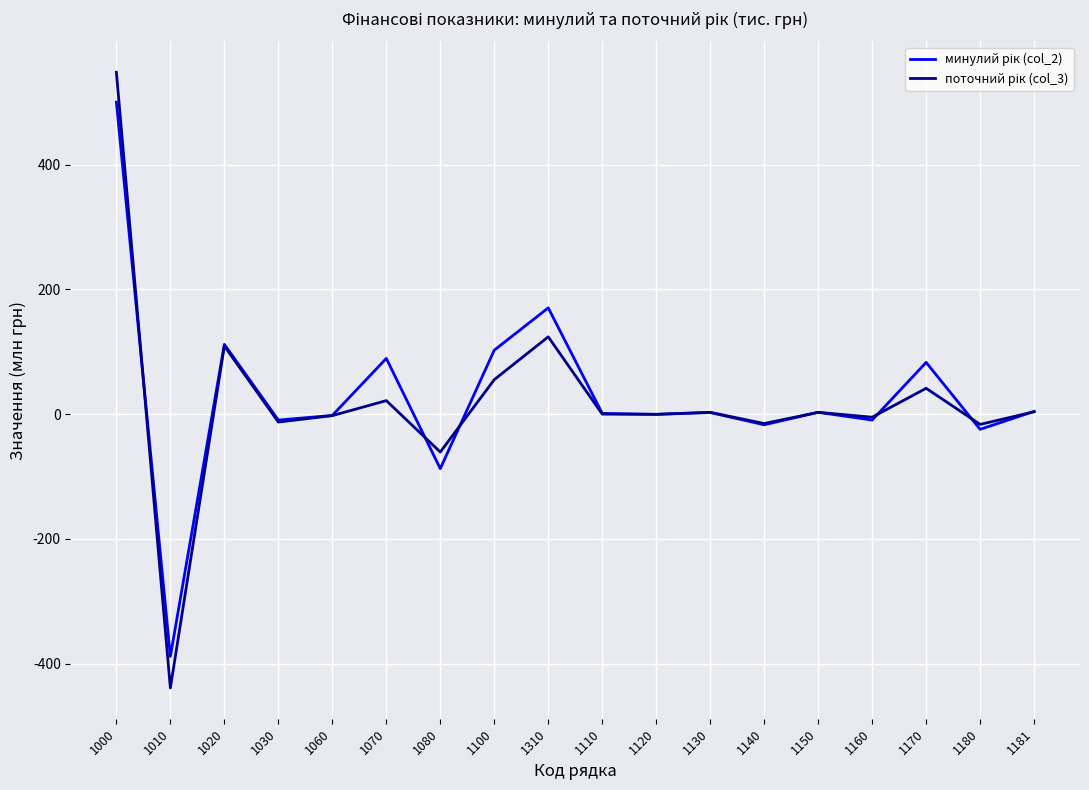

What is the spread (max minus min) of values at 1100?

47.3